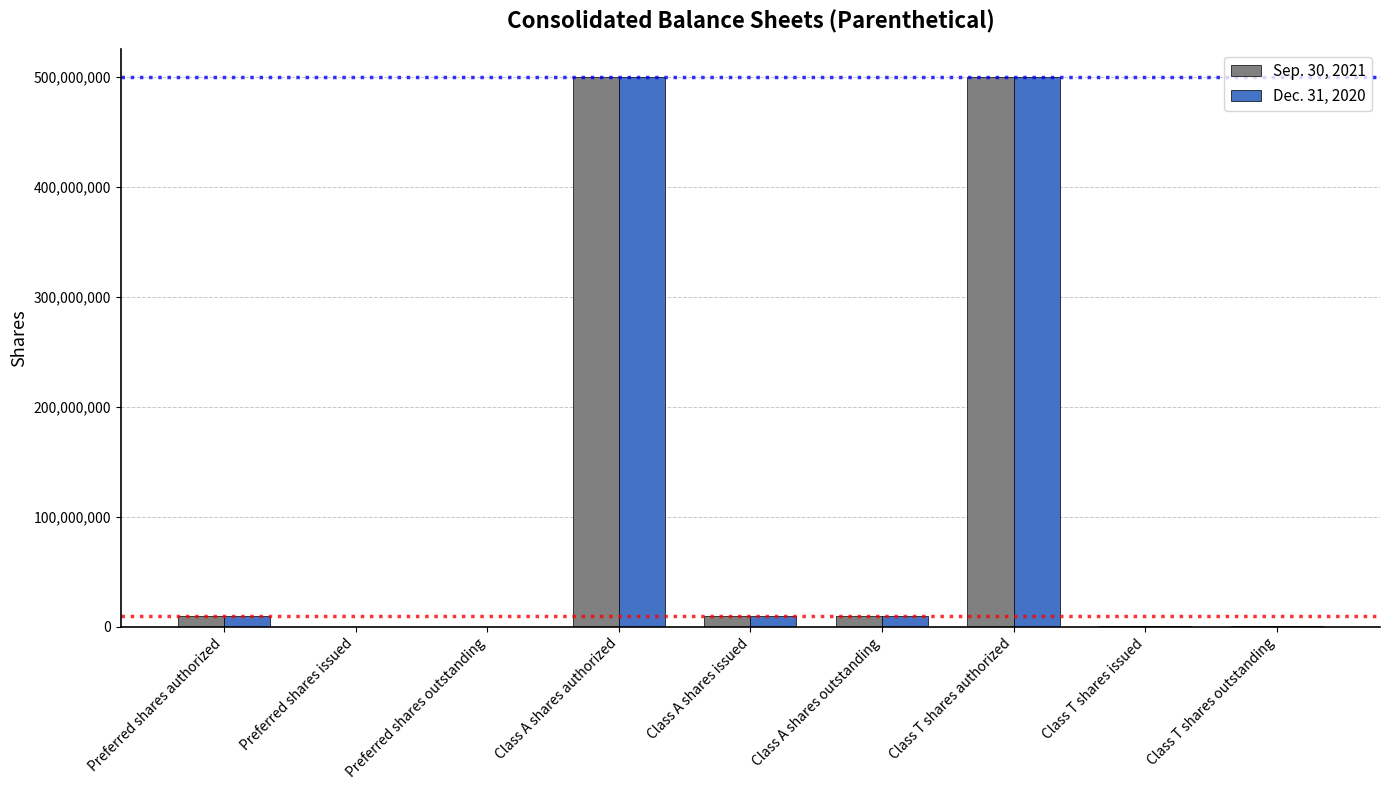

The value of Sep. 30, 2021 at Class T shares authorized is 327175545. True or false?

False